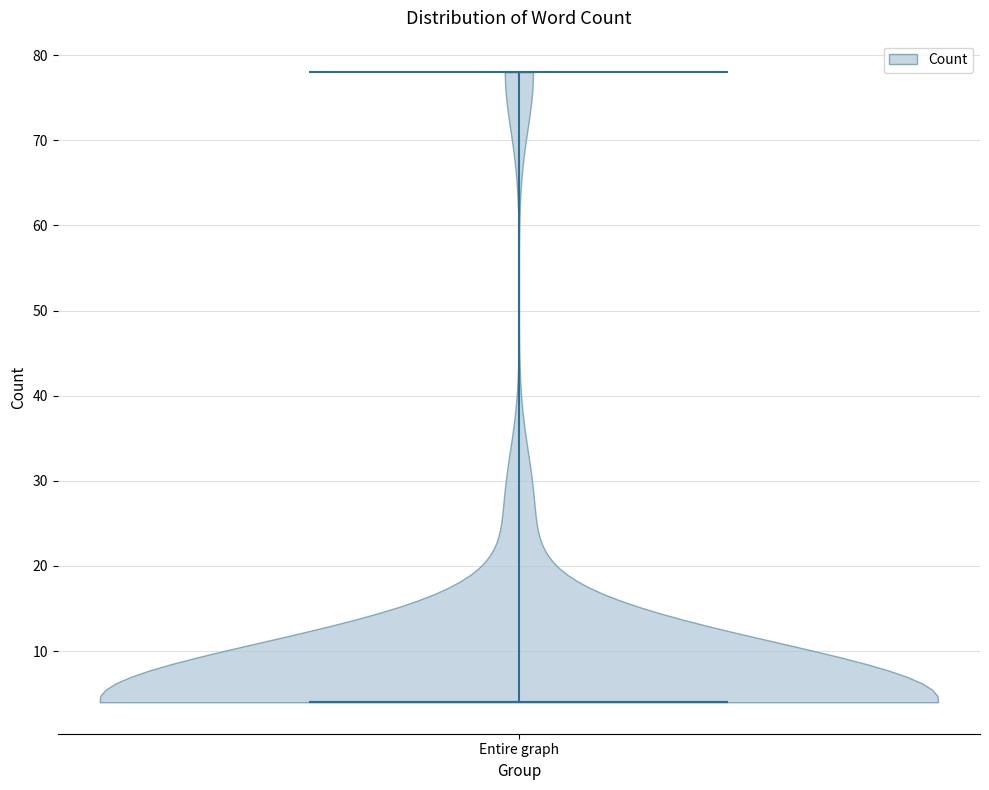

Read this violin plot against the y-axis: where its median line is, and the lowest and highest points the violin reaches. The values are not printed on the chart, so give them approximately, as read against the axis.

median line 4, lowest point 4, highest point 78